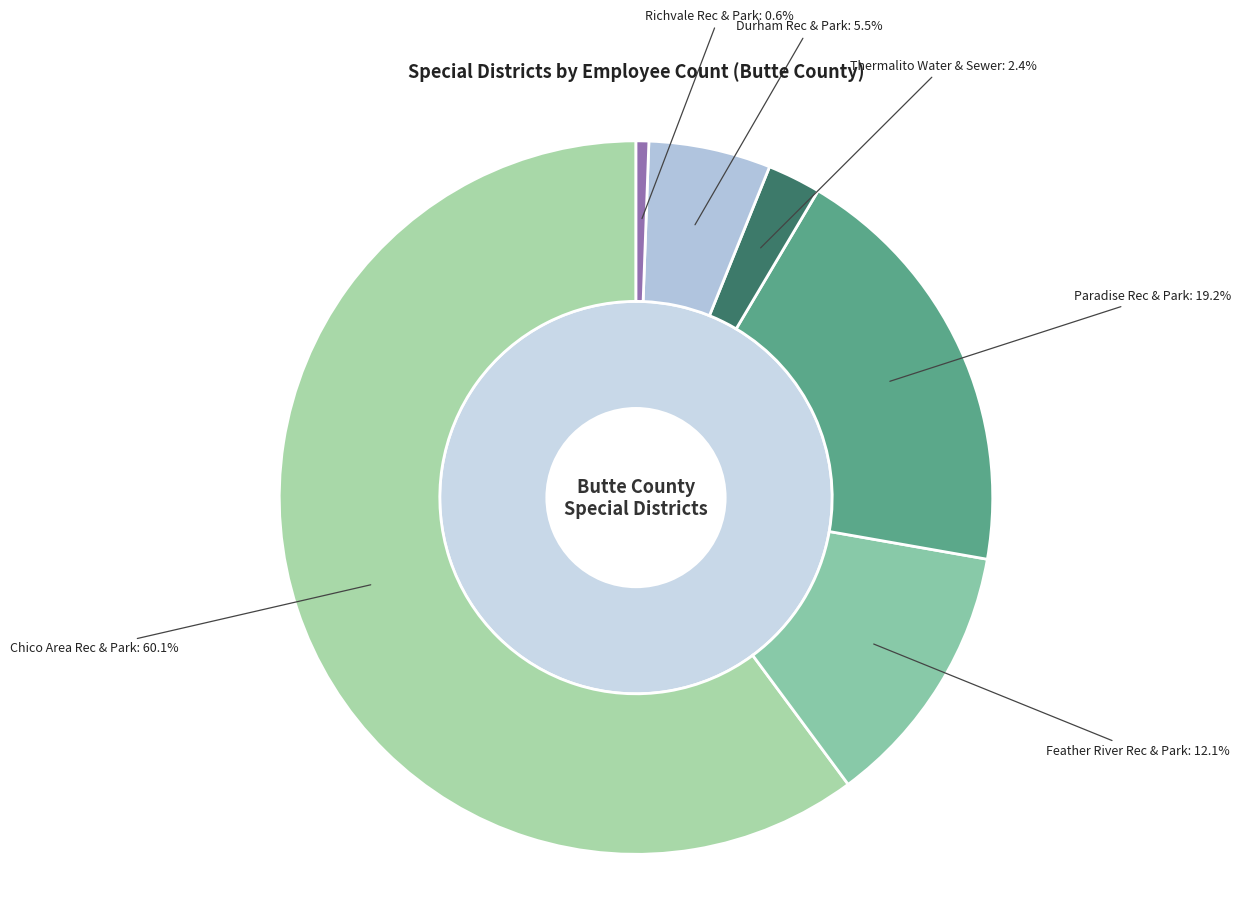

Is Durham Recreation and Park District the majority of the pie?

No